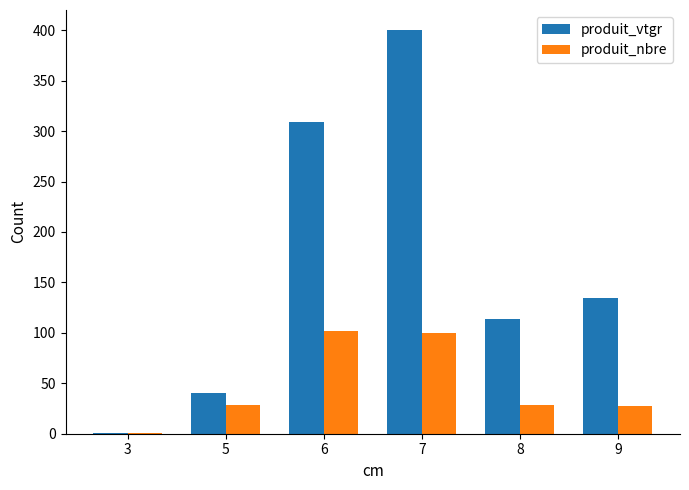

What are all the series names shown in the legend?

produit_vtgr, produit_nbre